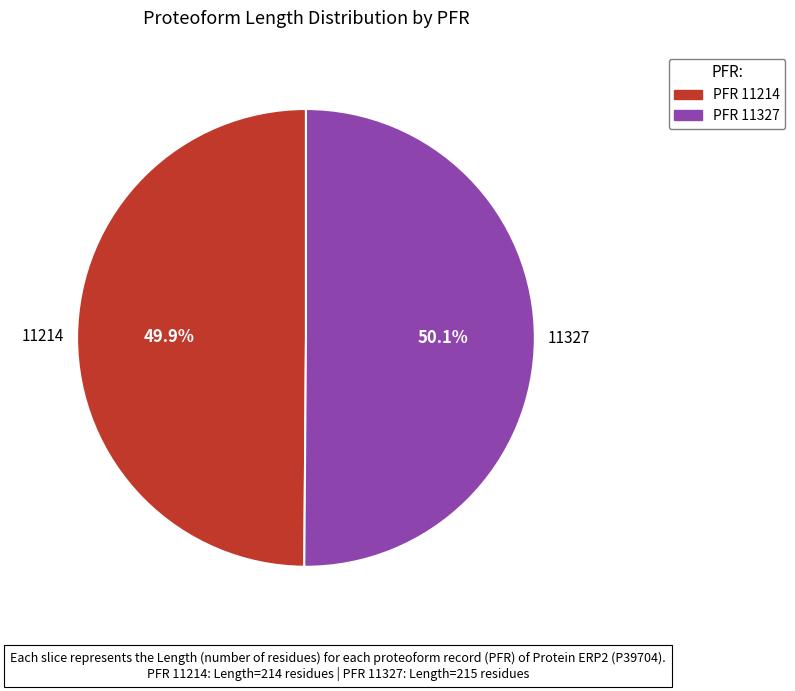

Does any single category account for the majority?

Yes